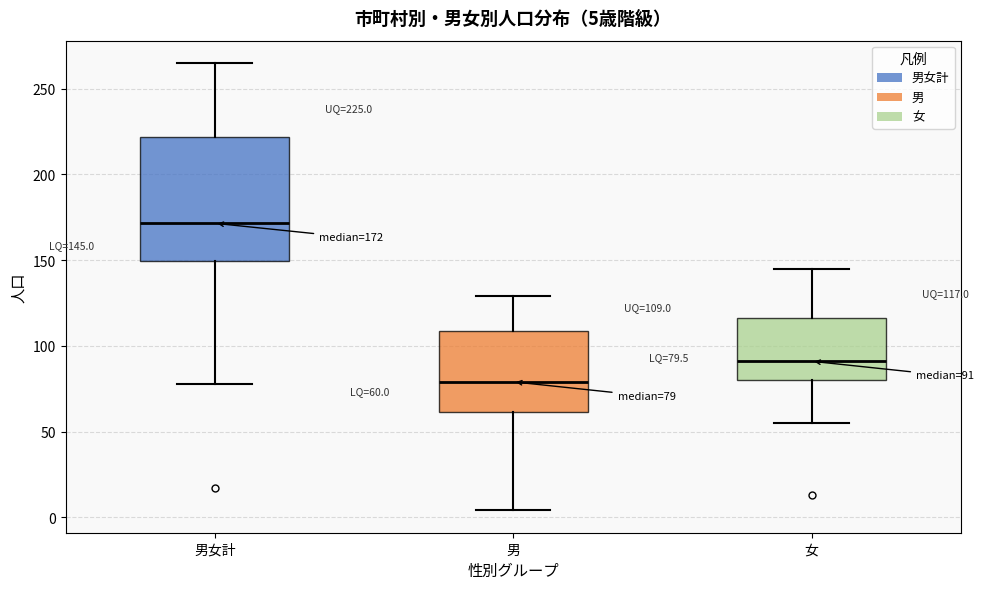

Comparing the boxes themselves (not the whiskers), which one is the tallest?

男女計